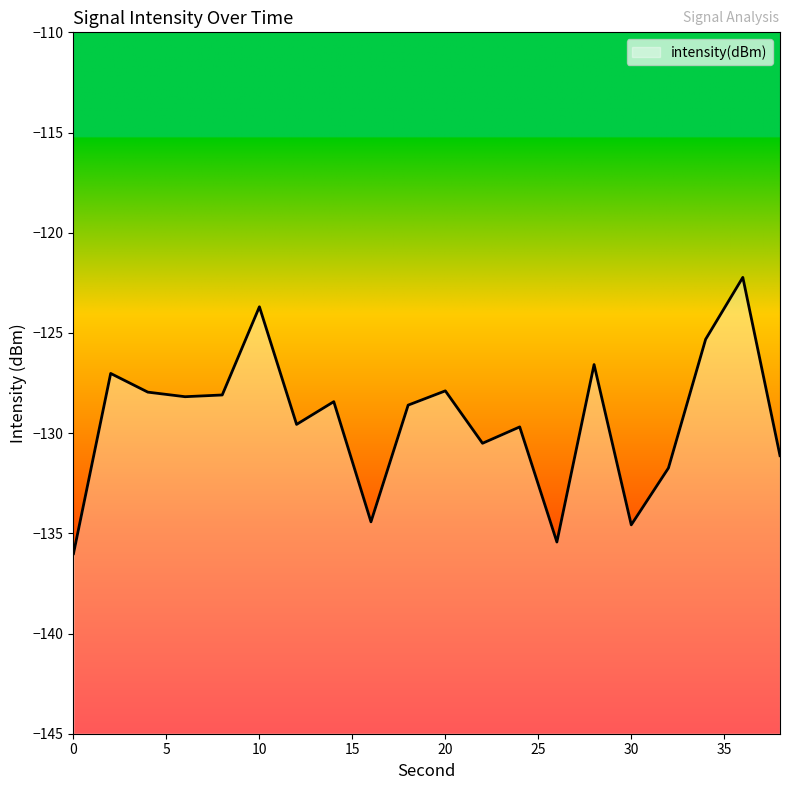

What is the difference between the second highest and second lowest values?

11.7